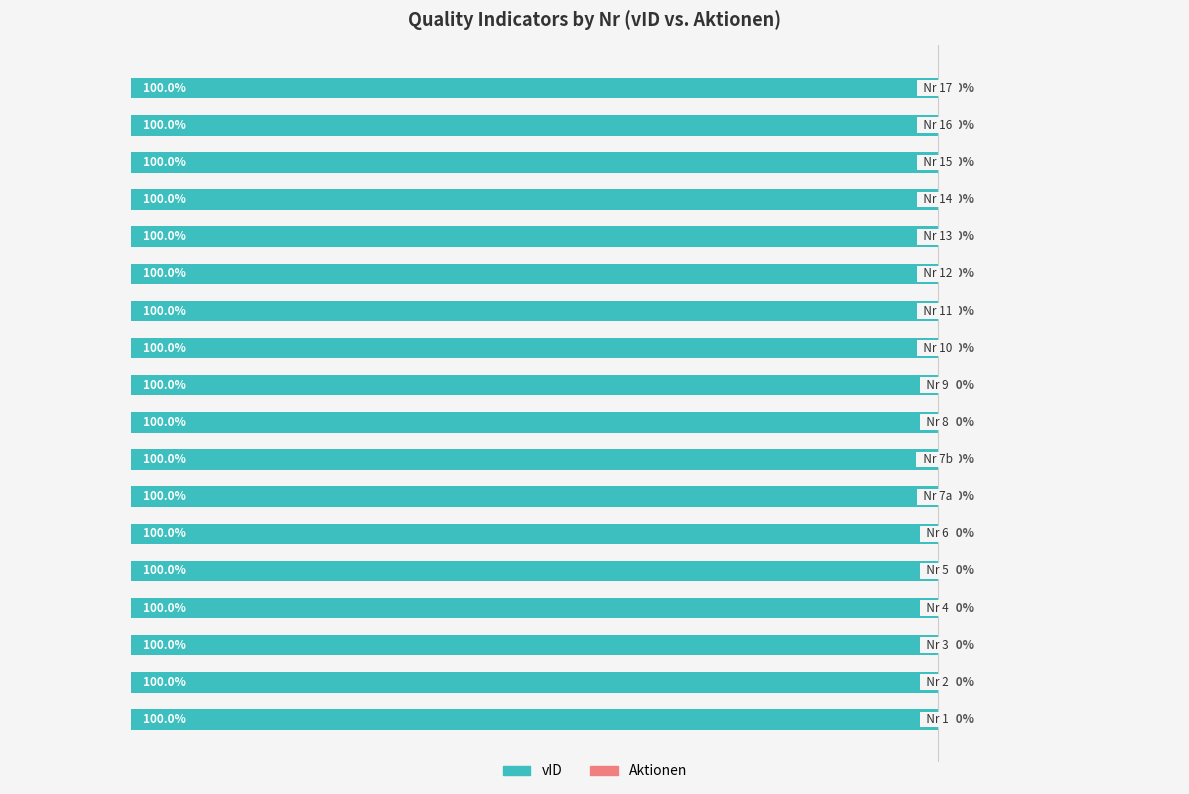

Which series has the widest spread of values?

vID